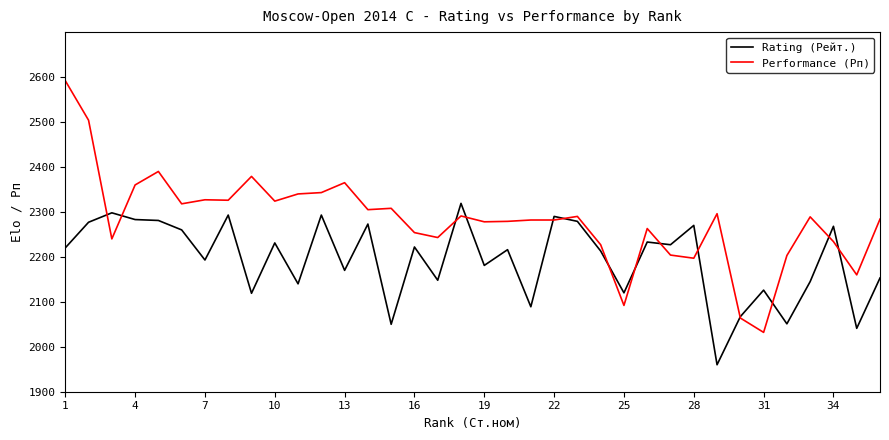

Which series has the largest range (max minus min)?

Performance (Рп)